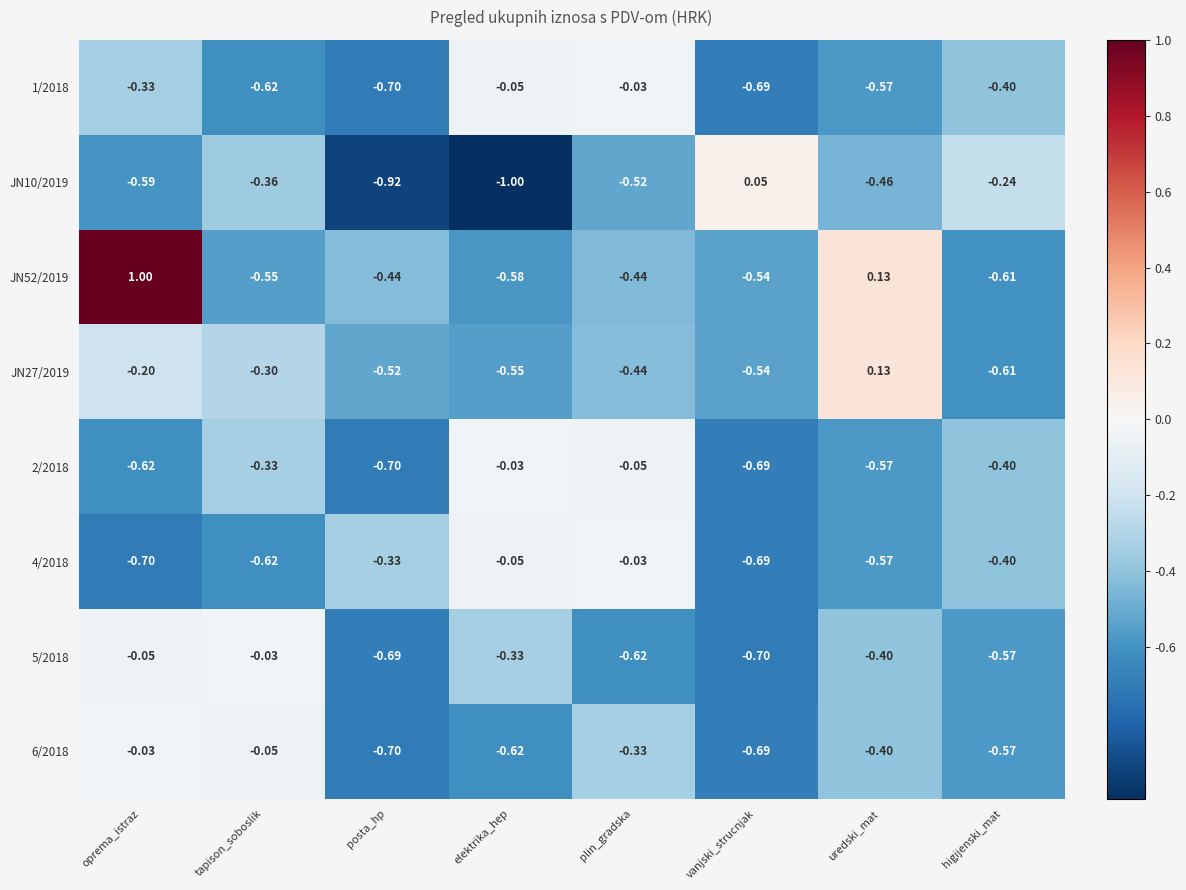

At which label is 5/2018 closest to 0?

tapison_soboslik